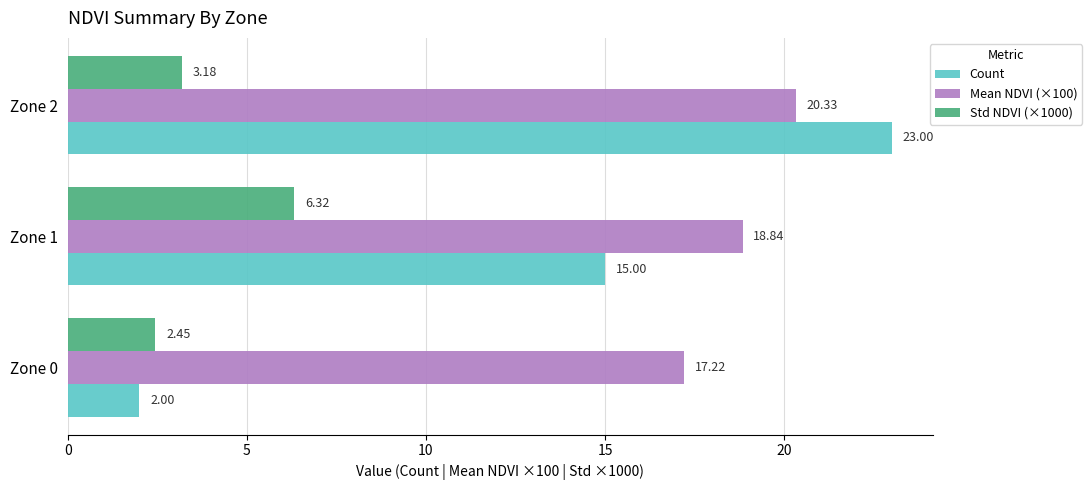

Rank the categories by Std NDVI (×1000) value from highest to lowest.

Zone 1, Zone 2, Zone 0